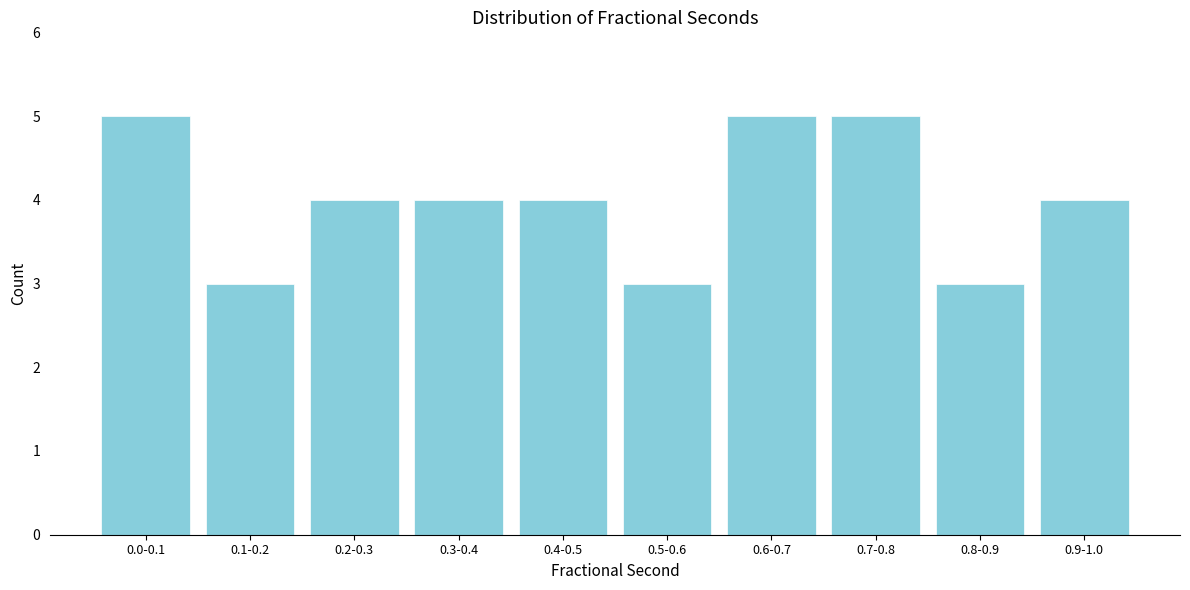

Reading left to right, transcribe all the data shown in this chart.

5	3	4	4	4	3	5	5	3	4